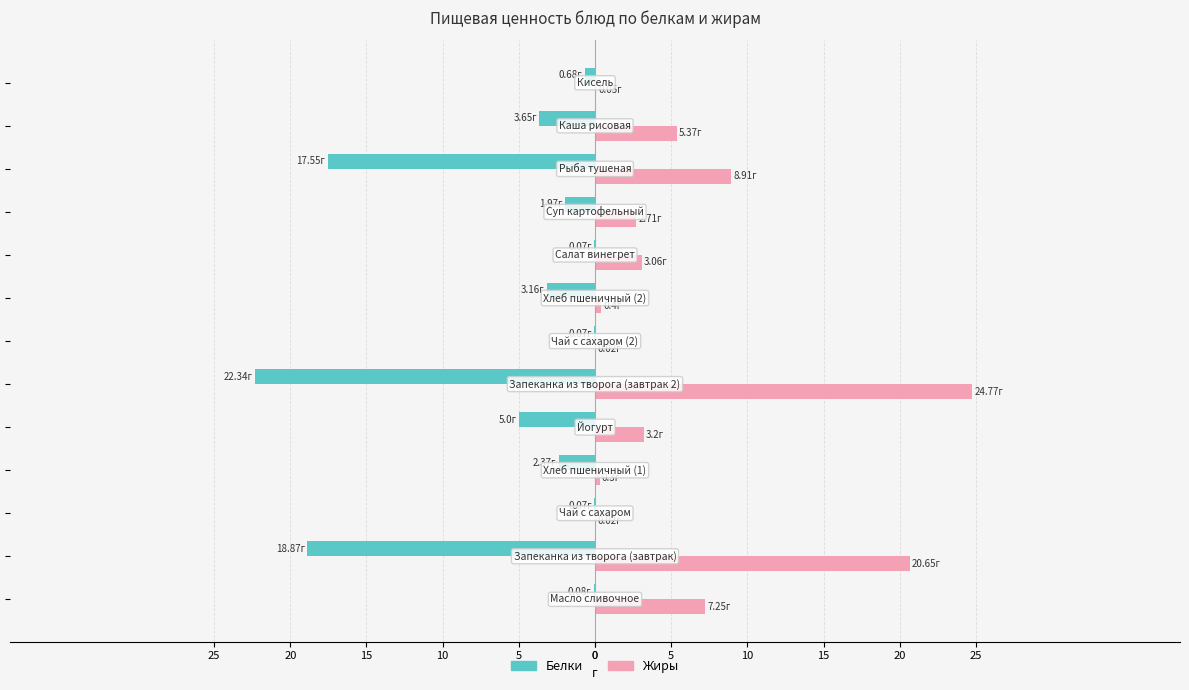

What is the average value of the Жиры series?

5.9